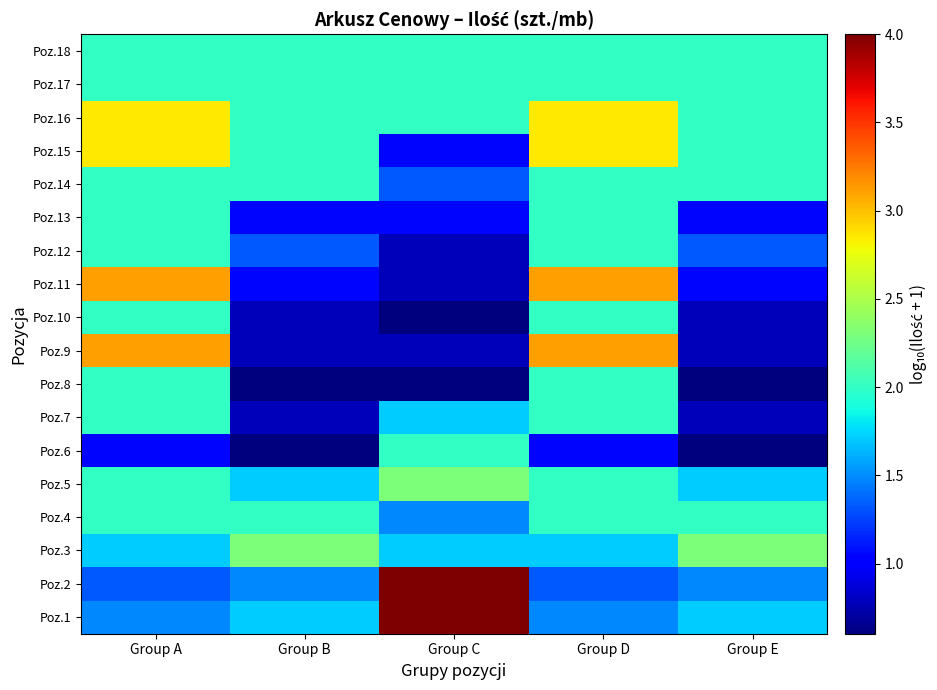

Reading left to right, what are all the values shown in this chart?

Poz.1: Group A=1.5	Group B=1.7	Group C=4.0	Group D=1.5	Group E=1.7
Poz.2: Group A=1.3	Group B=1.5	Group C=4.0	Group D=1.3	Group E=1.5
Poz.3: Group A=1.7	Group B=2.3	Group C=1.7	Group D=1.7	Group E=2.3
Poz.4: Group A=2.0	Group B=2.0	Group C=1.5	Group D=2.0	Group E=2.0
Poz.5: Group A=2.0	Group B=1.7	Group C=2.3	Group D=2.0	Group E=1.7
Poz.6: Group A=1.0	Group B=0.6	Group C=2.0	Group D=1.0	Group E=0.6
Poz.7: Group A=2.0	Group B=0.8	Group C=1.7	Group D=2.0	Group E=0.8
Poz.8: Group A=2.0	Group B=0.6	Group C=0.6	Group D=2.0	Group E=0.6
Poz.9: Group A=3.1	Group B=0.8	Group C=0.8	Group D=3.1	Group E=0.8
Poz.10: Group A=2.0	Group B=0.8	Group C=0.6	Group D=2.0	Group E=0.8
Poz.11: Group A=3.1	Group B=1.0	Group C=0.8	Group D=3.1	Group E=1.0
Poz.12: Group A=2.0	Group B=1.3	Group C=0.8	Group D=2.0	Group E=1.3
Poz.13: Group A=2.0	Group B=1.0	Group C=1.0	Group D=2.0	Group E=1.0
Poz.14: Group A=2.0	Group B=2.0	Group C=1.3	Group D=2.0	Group E=2.0
Poz.15: Group A=2.8	Group B=2.0	Group C=1.0	Group D=2.8	Group E=2.0
Poz.16: Group A=2.8	Group B=2.0	Group C=2.0	Group D=2.8	Group E=2.0
Poz.17: Group A=2.0	Group B=2.0	Group C=2.0	Group D=2.0	Group E=2.0
Poz.18: Group A=2.0	Group B=2.0	Group C=2.0	Group D=2.0	Group E=2.0